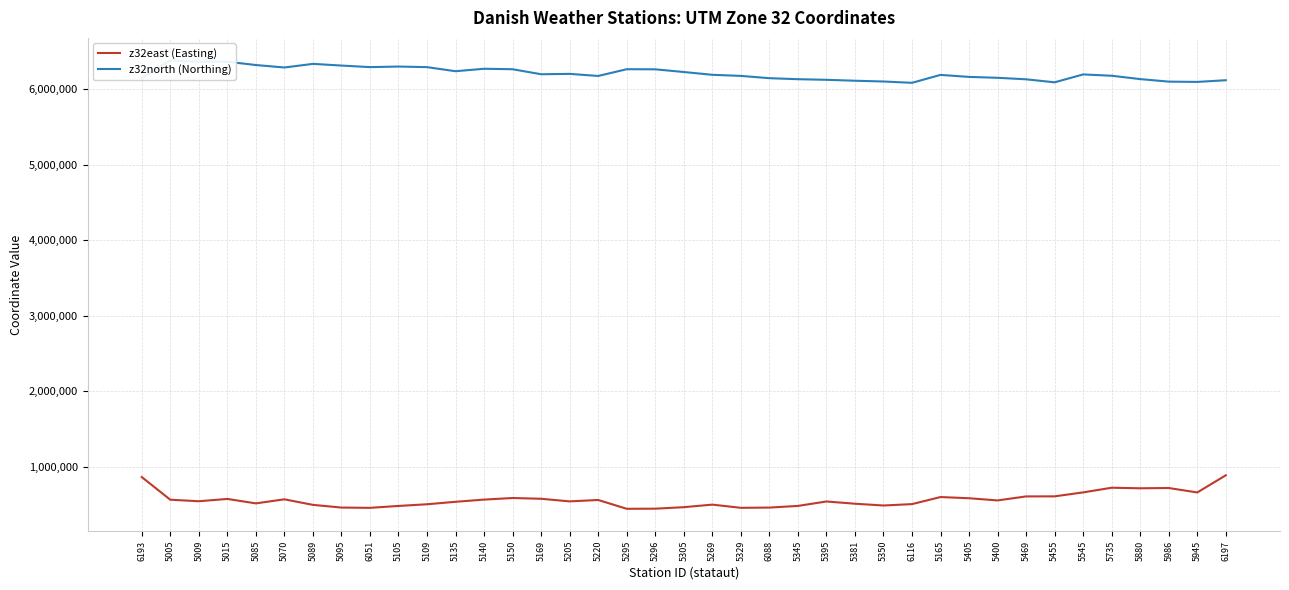

Is it true that z32east (Easting) equals 676497 at 5296?

False